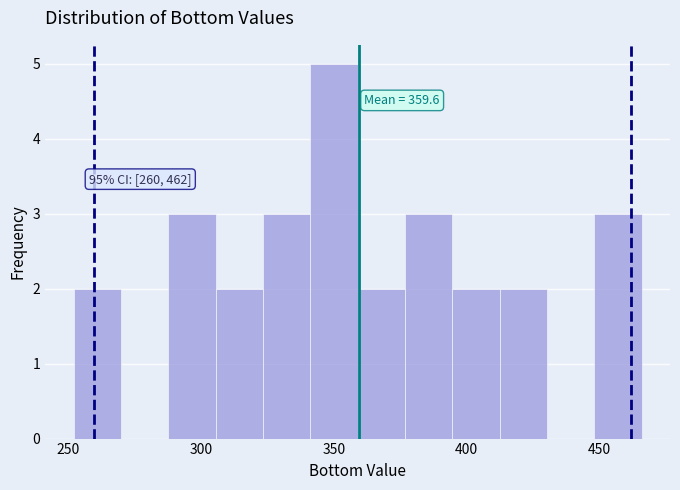

Read against the x-axis, roughly where is the centre of the tallest bar?

350